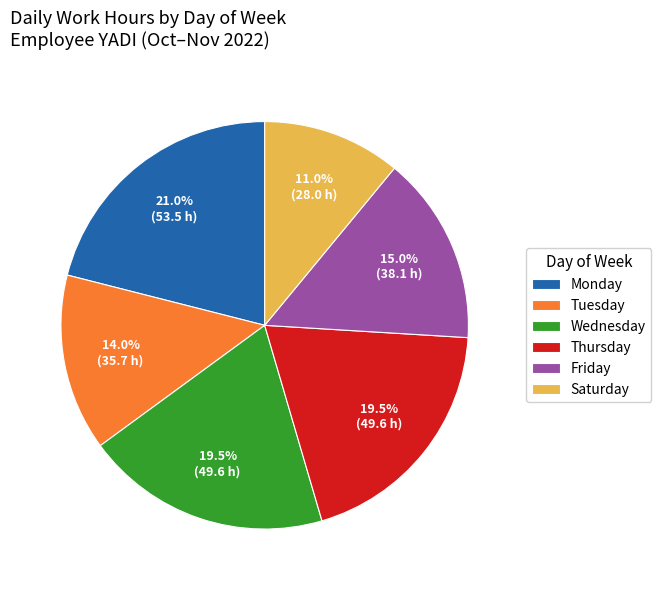

Does any single category account for the majority?

No